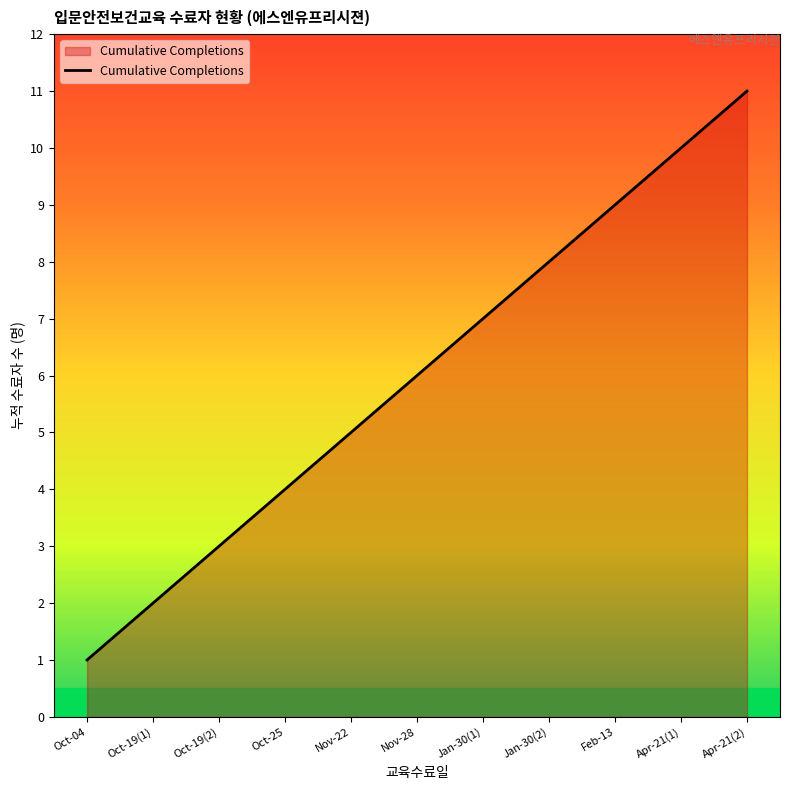

What position from the right is Nov-22?

7